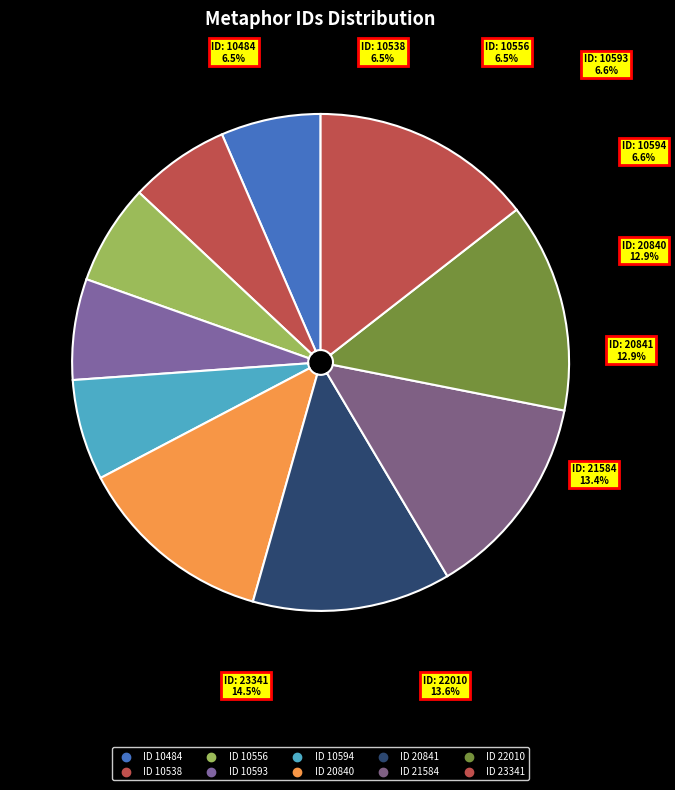

The 22010 slice represents 14% of the pie. True or false?

True